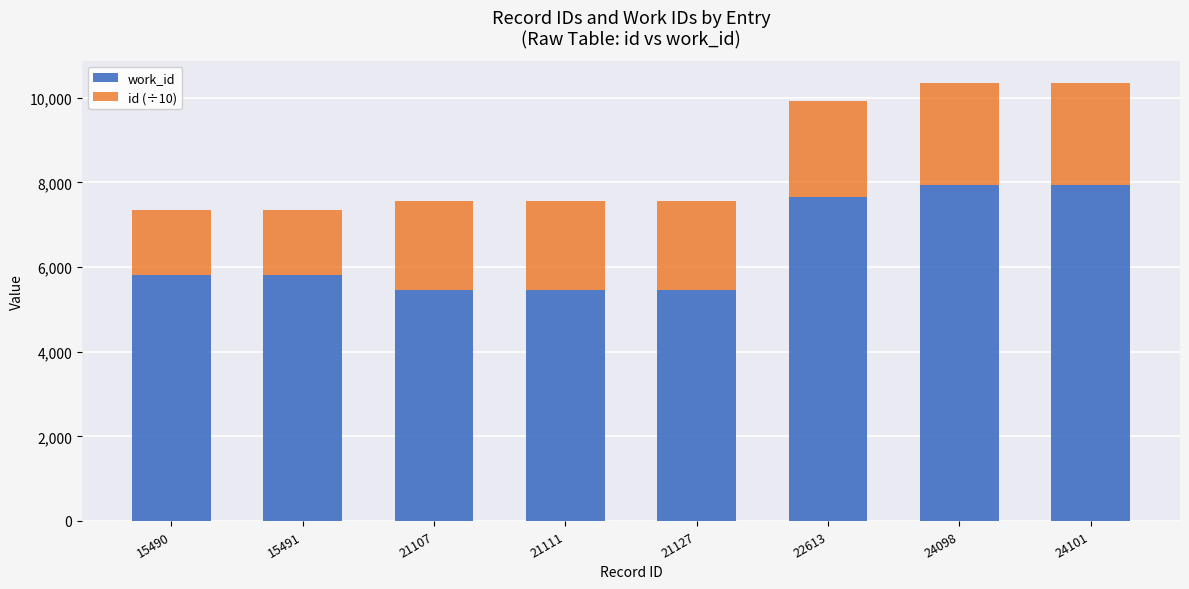

Reading left to right, transcribe the values for work_id.

15490=5807.0	15491=5807.0	21107=5452.0	21111=5452.0	21127=5452.0	22613=7660.0	24098=7946.0	24101=7946.0